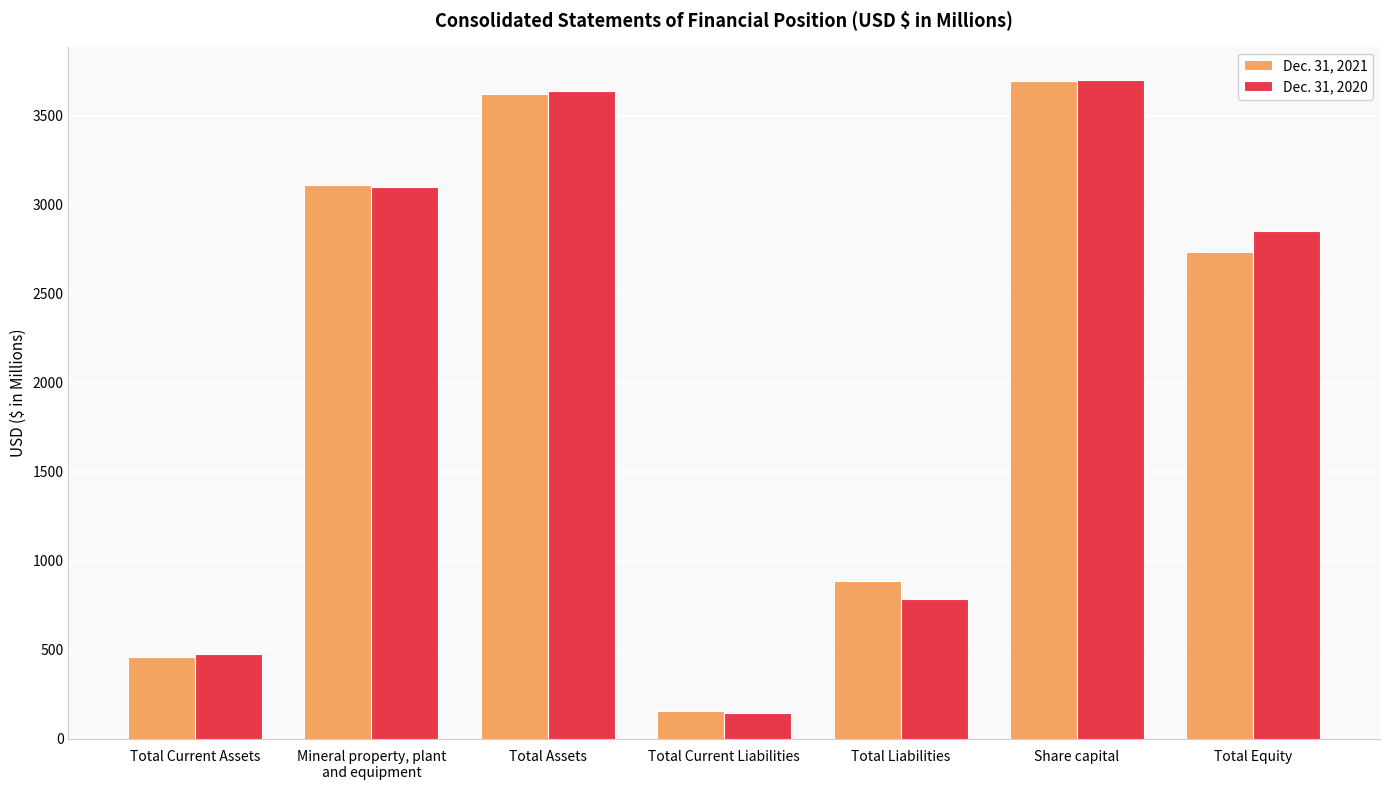

Between Total Current Liabilities and Total Liabilities, which series saw the biggest shift?

Dec. 31, 2021